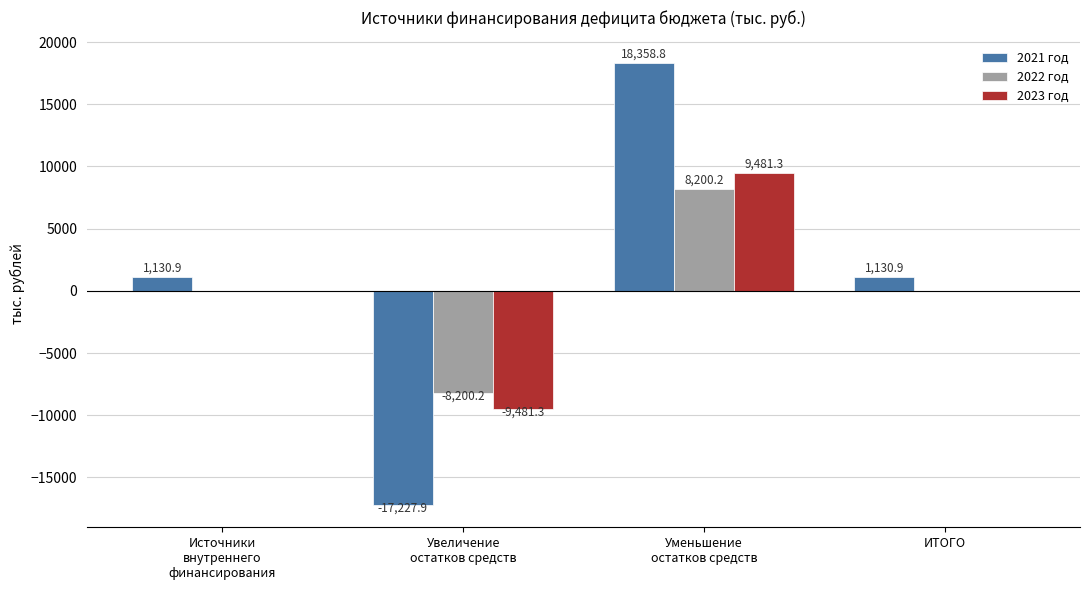

What is the sum of all 2021 год values?

3392.7